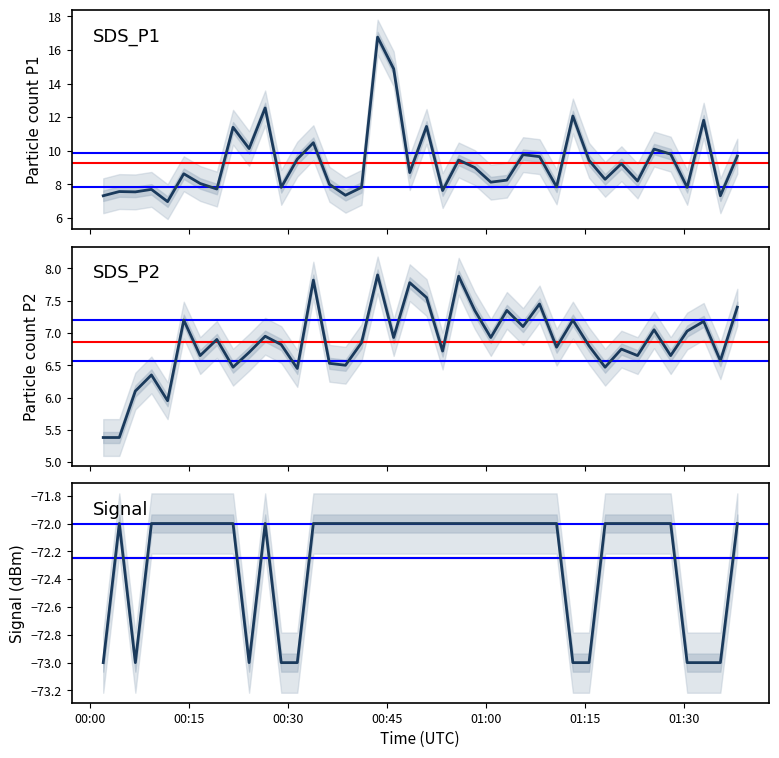

What is the difference between the second highest and second lowest values in the Signal series?

1.0